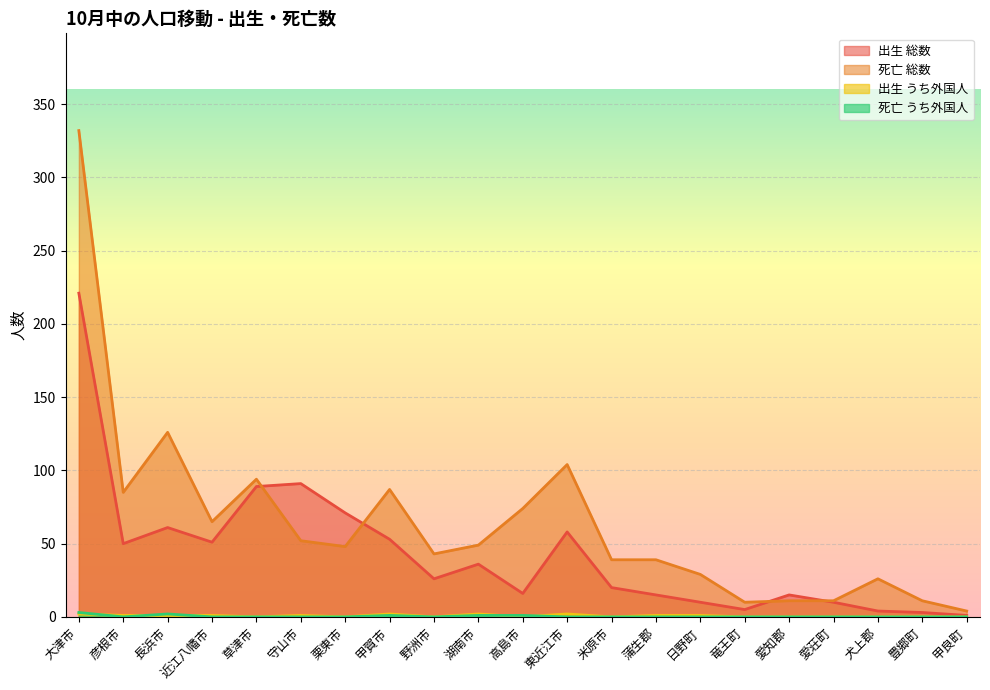

Where is 出生 総数 nearest to the value 111?

守山市